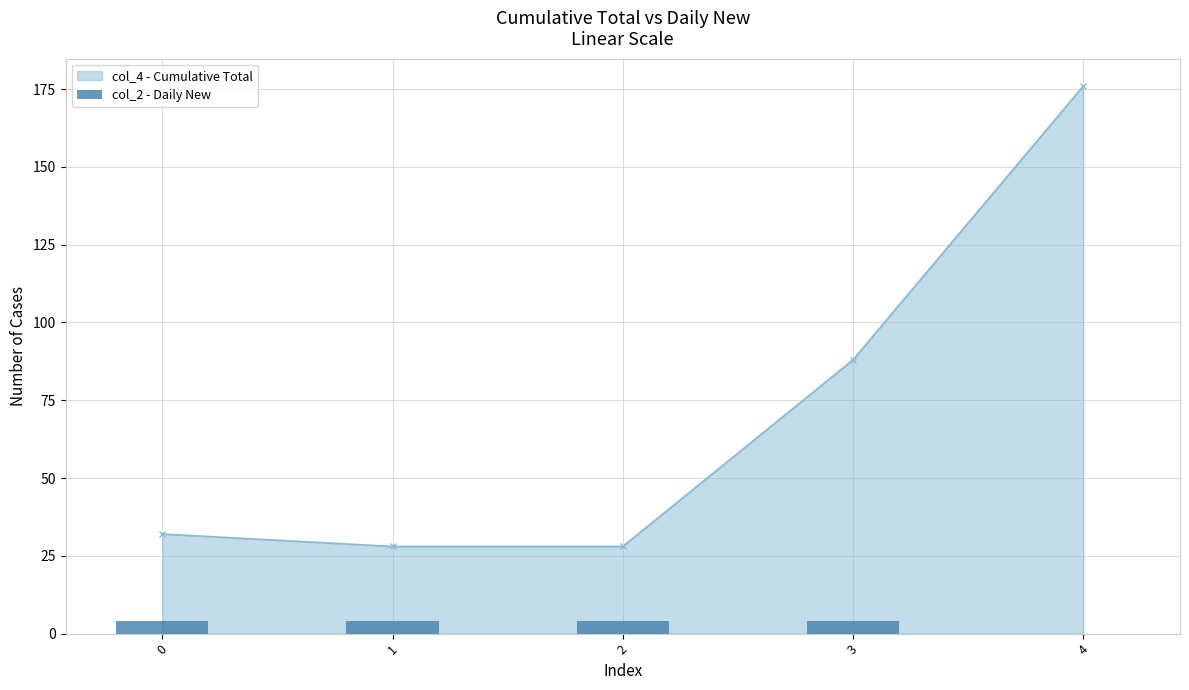

Approximately how many times larger is the value at 2 compared to 1?

1.0